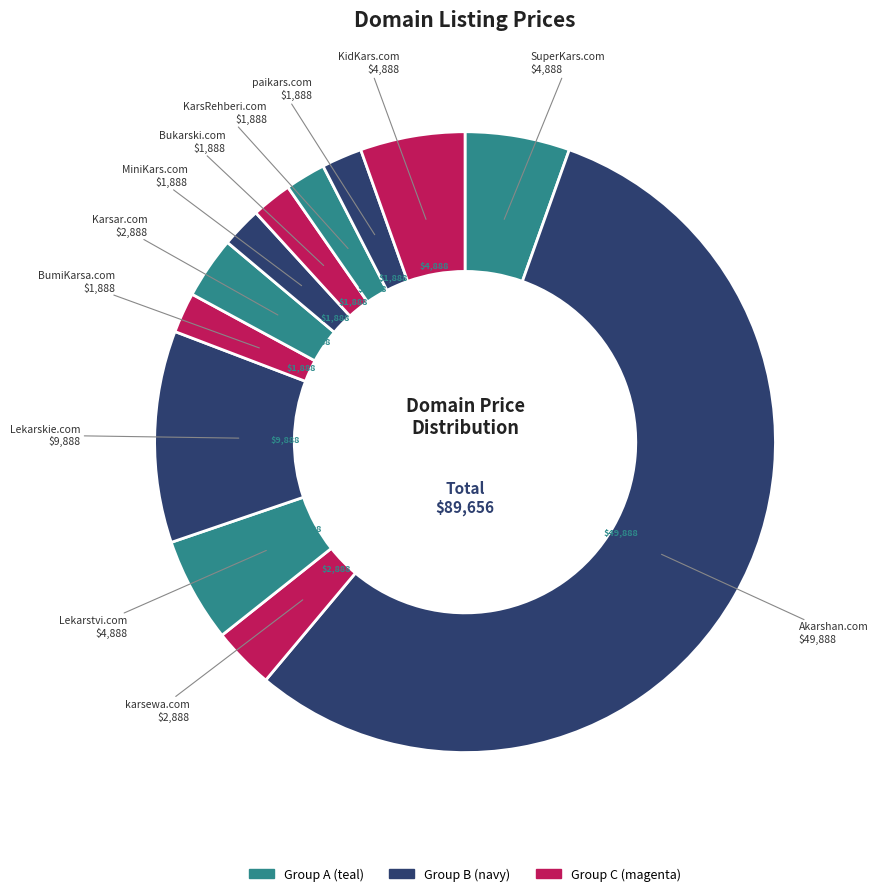

Count the number of slices in the pie.

12